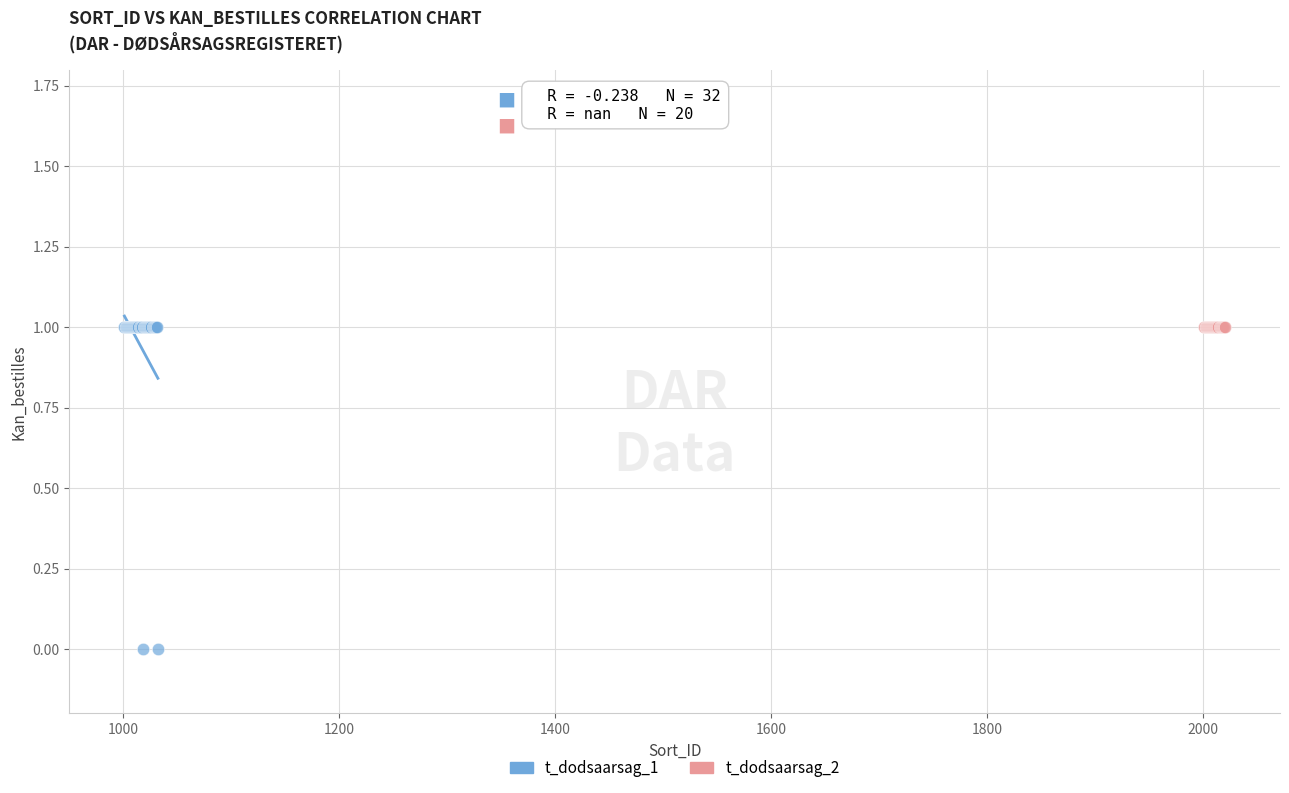

Which series contains the lowest Y value?

t_dodsaarsag_1